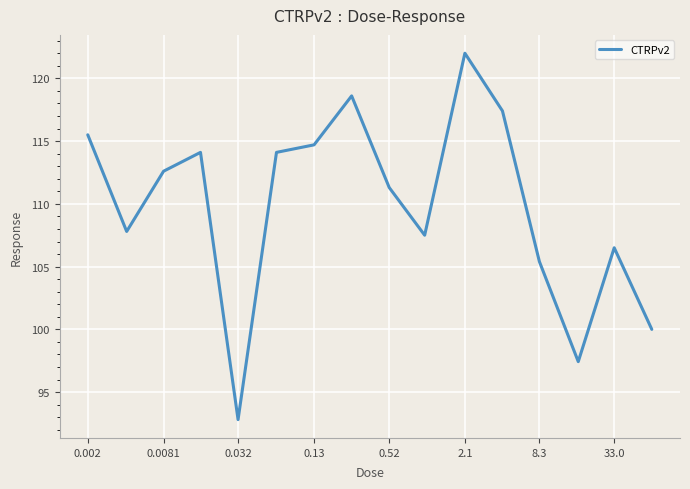

What is the smallest value displayed?

92.8